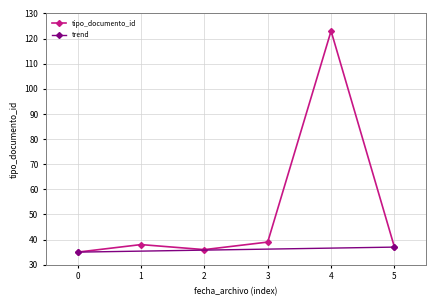

The value of tipo_documento_id at 5 is 12. True or false?

False